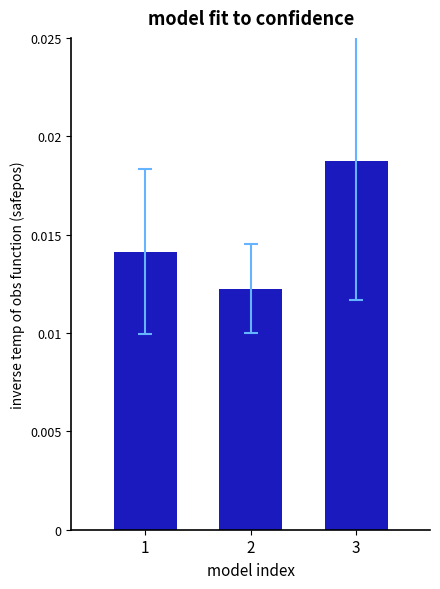

List the labels in order of value, smallest first.

2, 1, 3